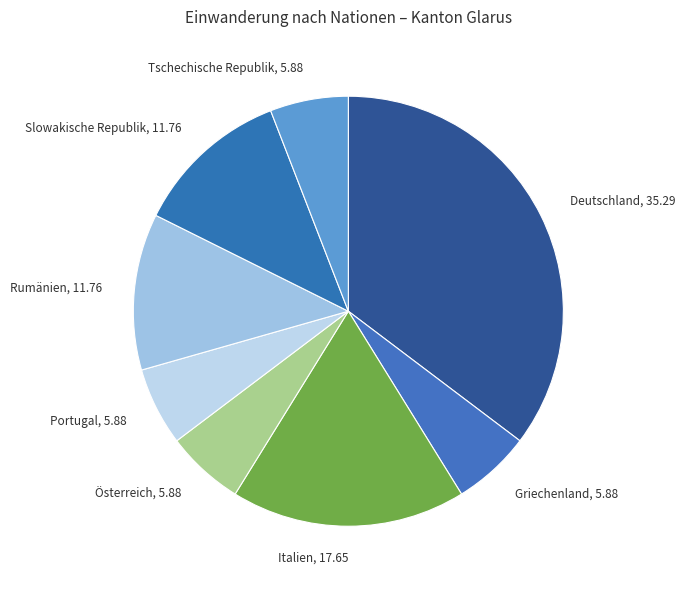

True or false: Slowakische Republik, 11.76 accounts for 6% of the total.

False